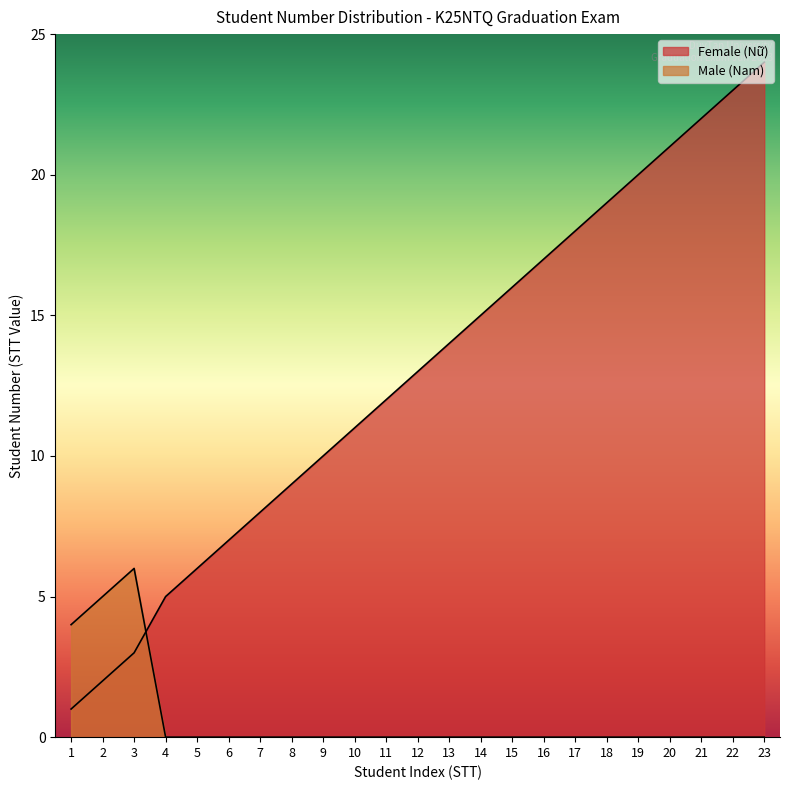

Which series changed the most between 12 and 14?

Female (Nữ)